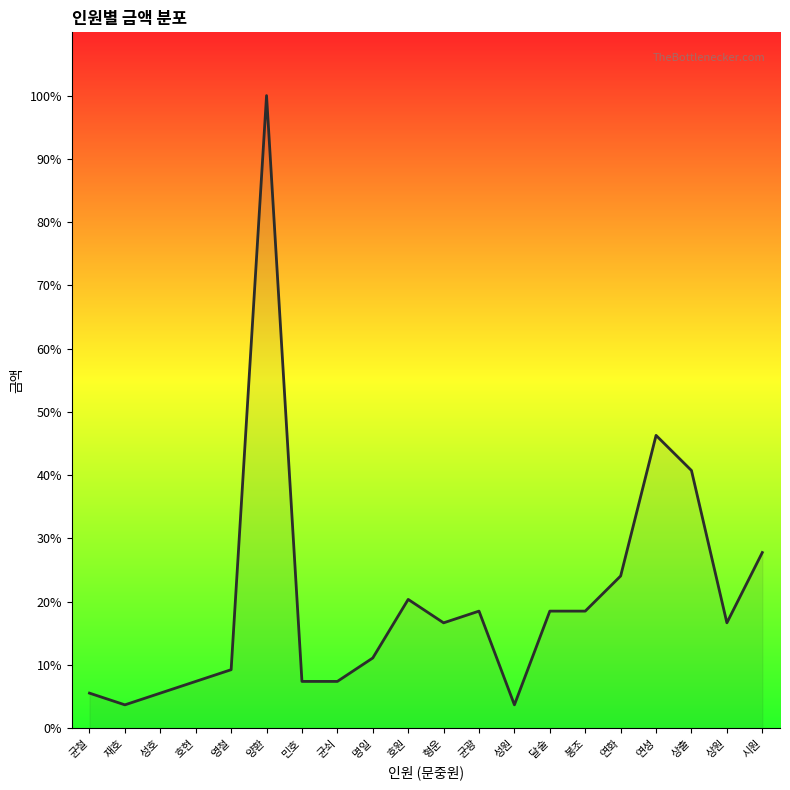

True or false: the data shows 4.9 at 명일.

False